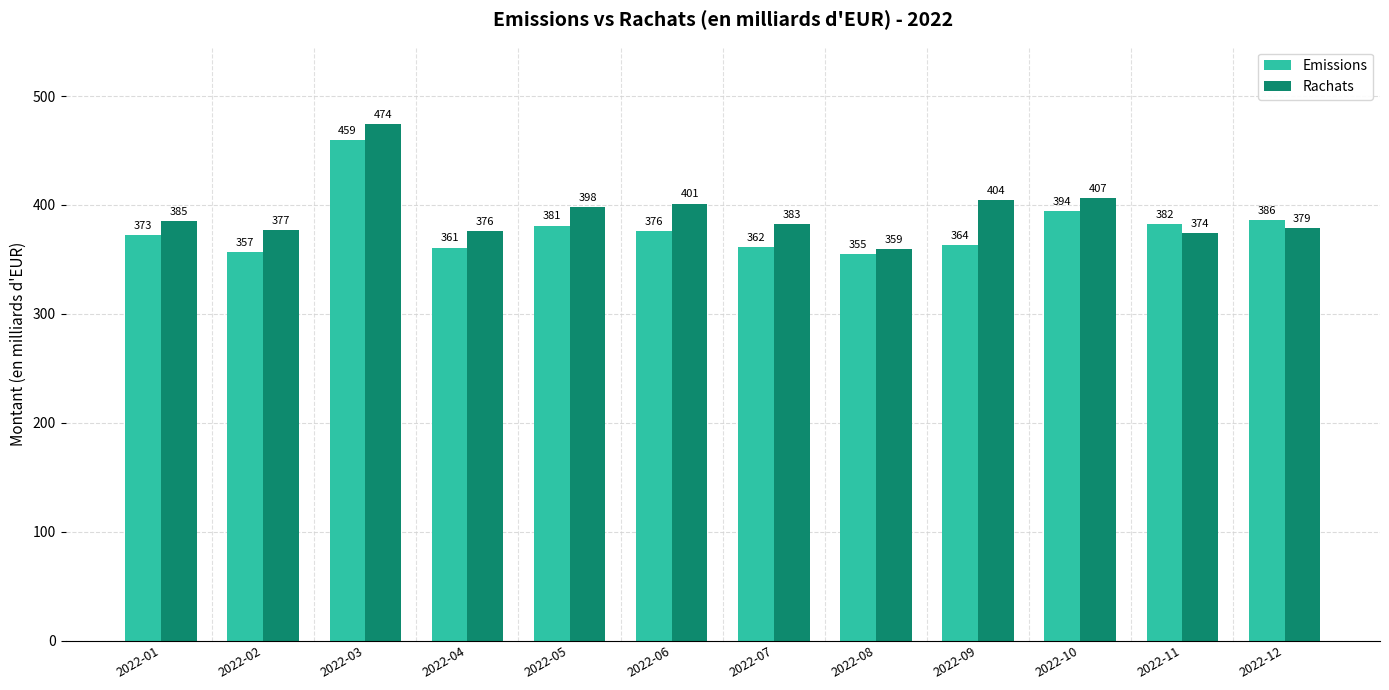

Count the number of data series in this chart.

2